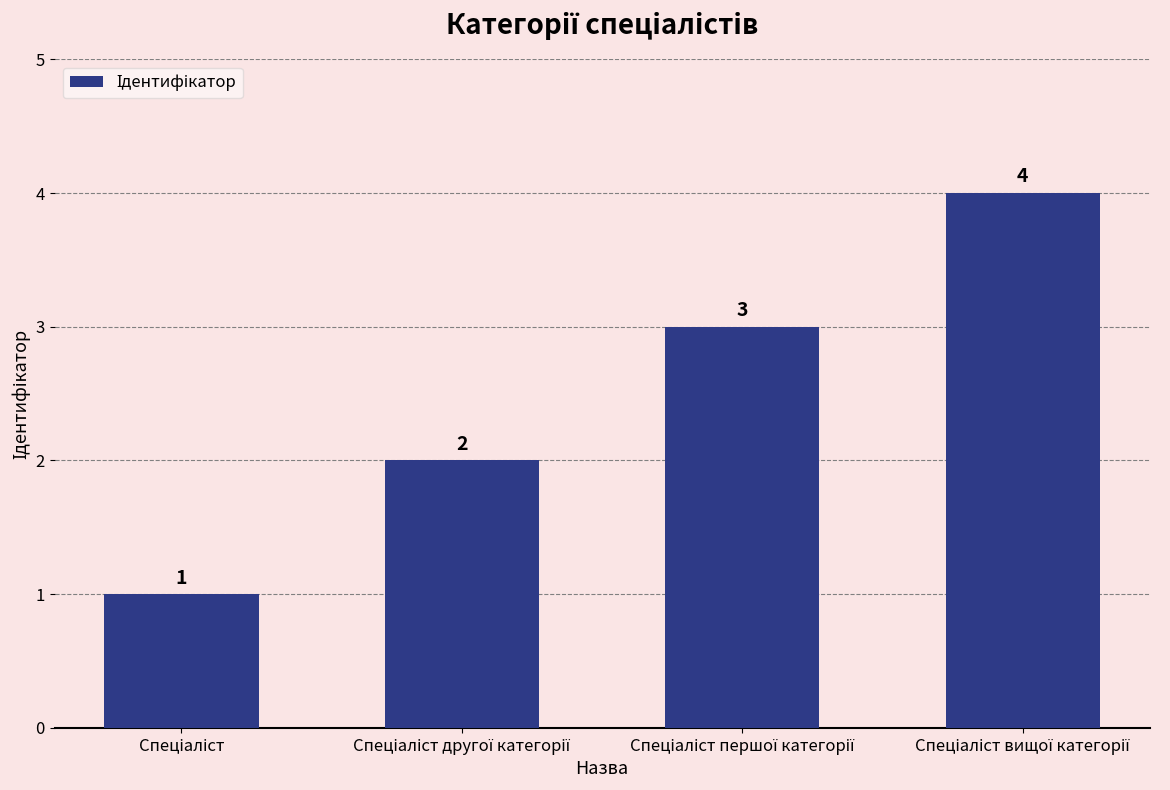

How many values are between 2 and 4?

3